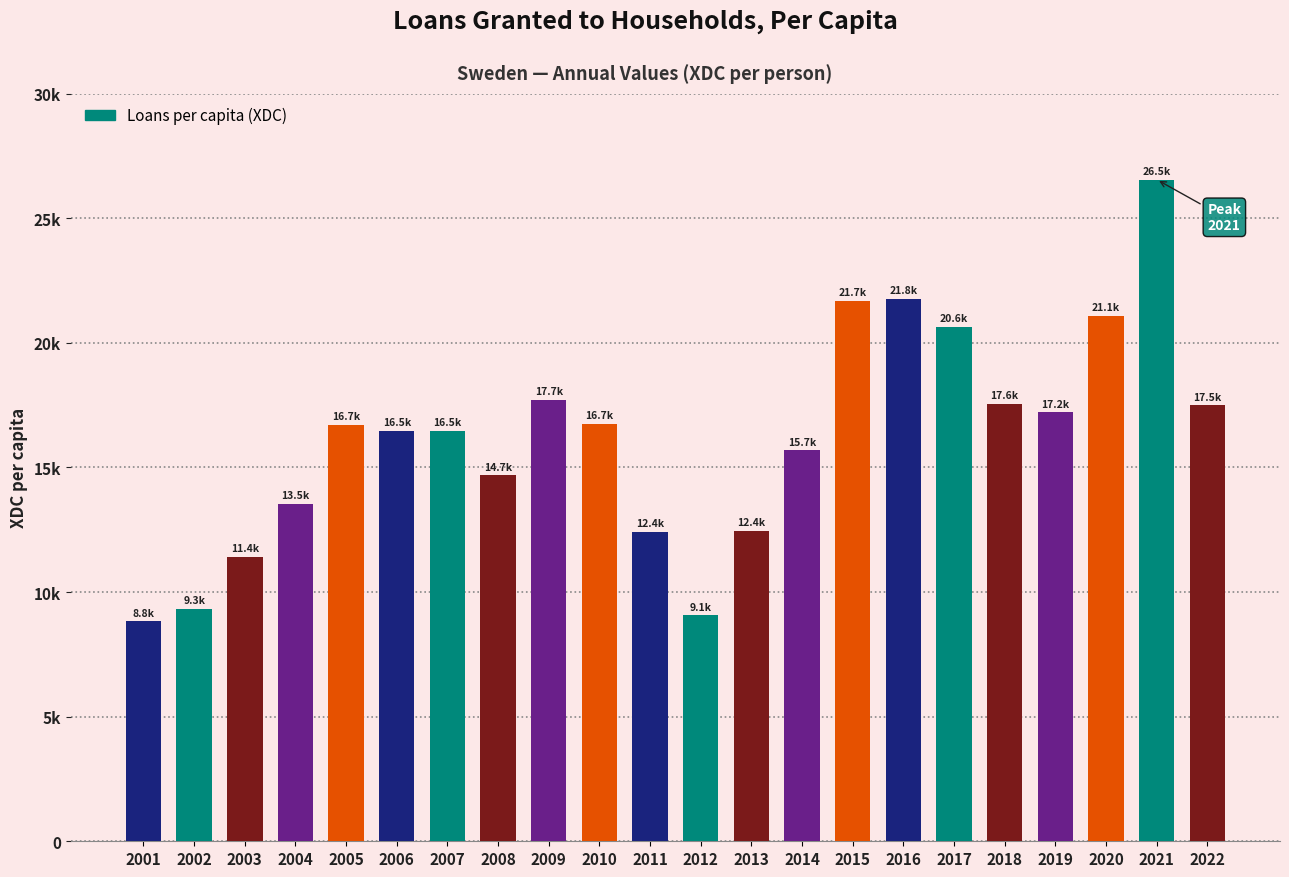

Does the chart contain any negative values?

No